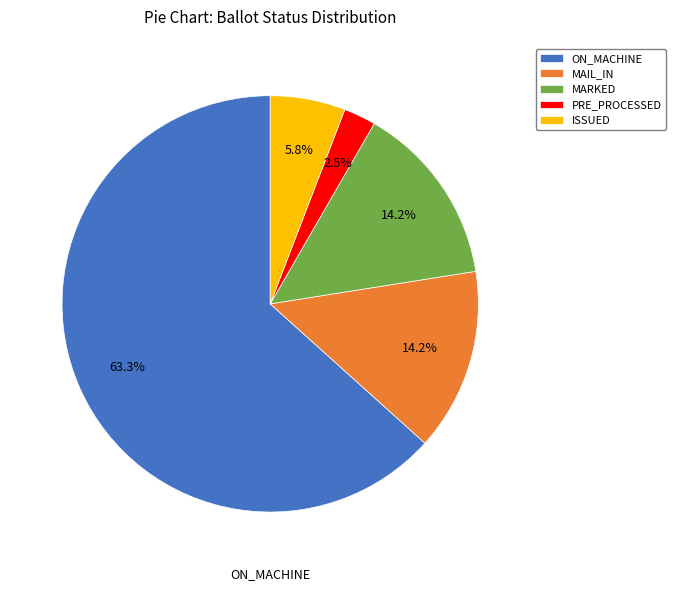

What percentage is NOT represented by ISSUED?

94.2%